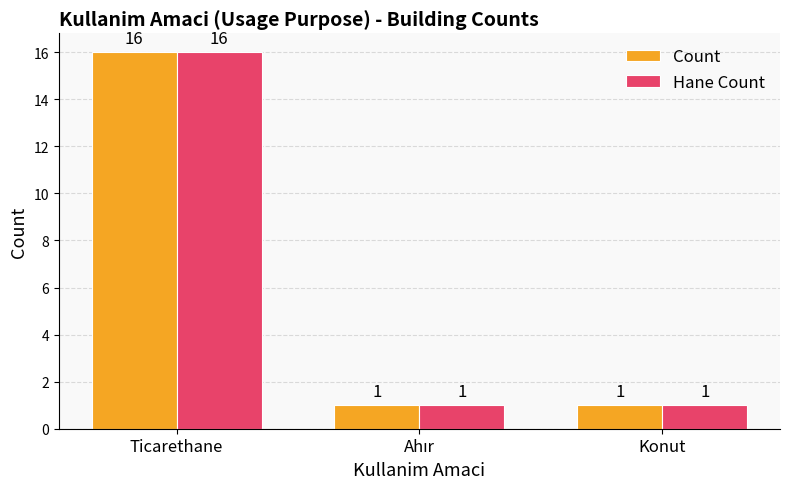

How many bars are there in each group?

2